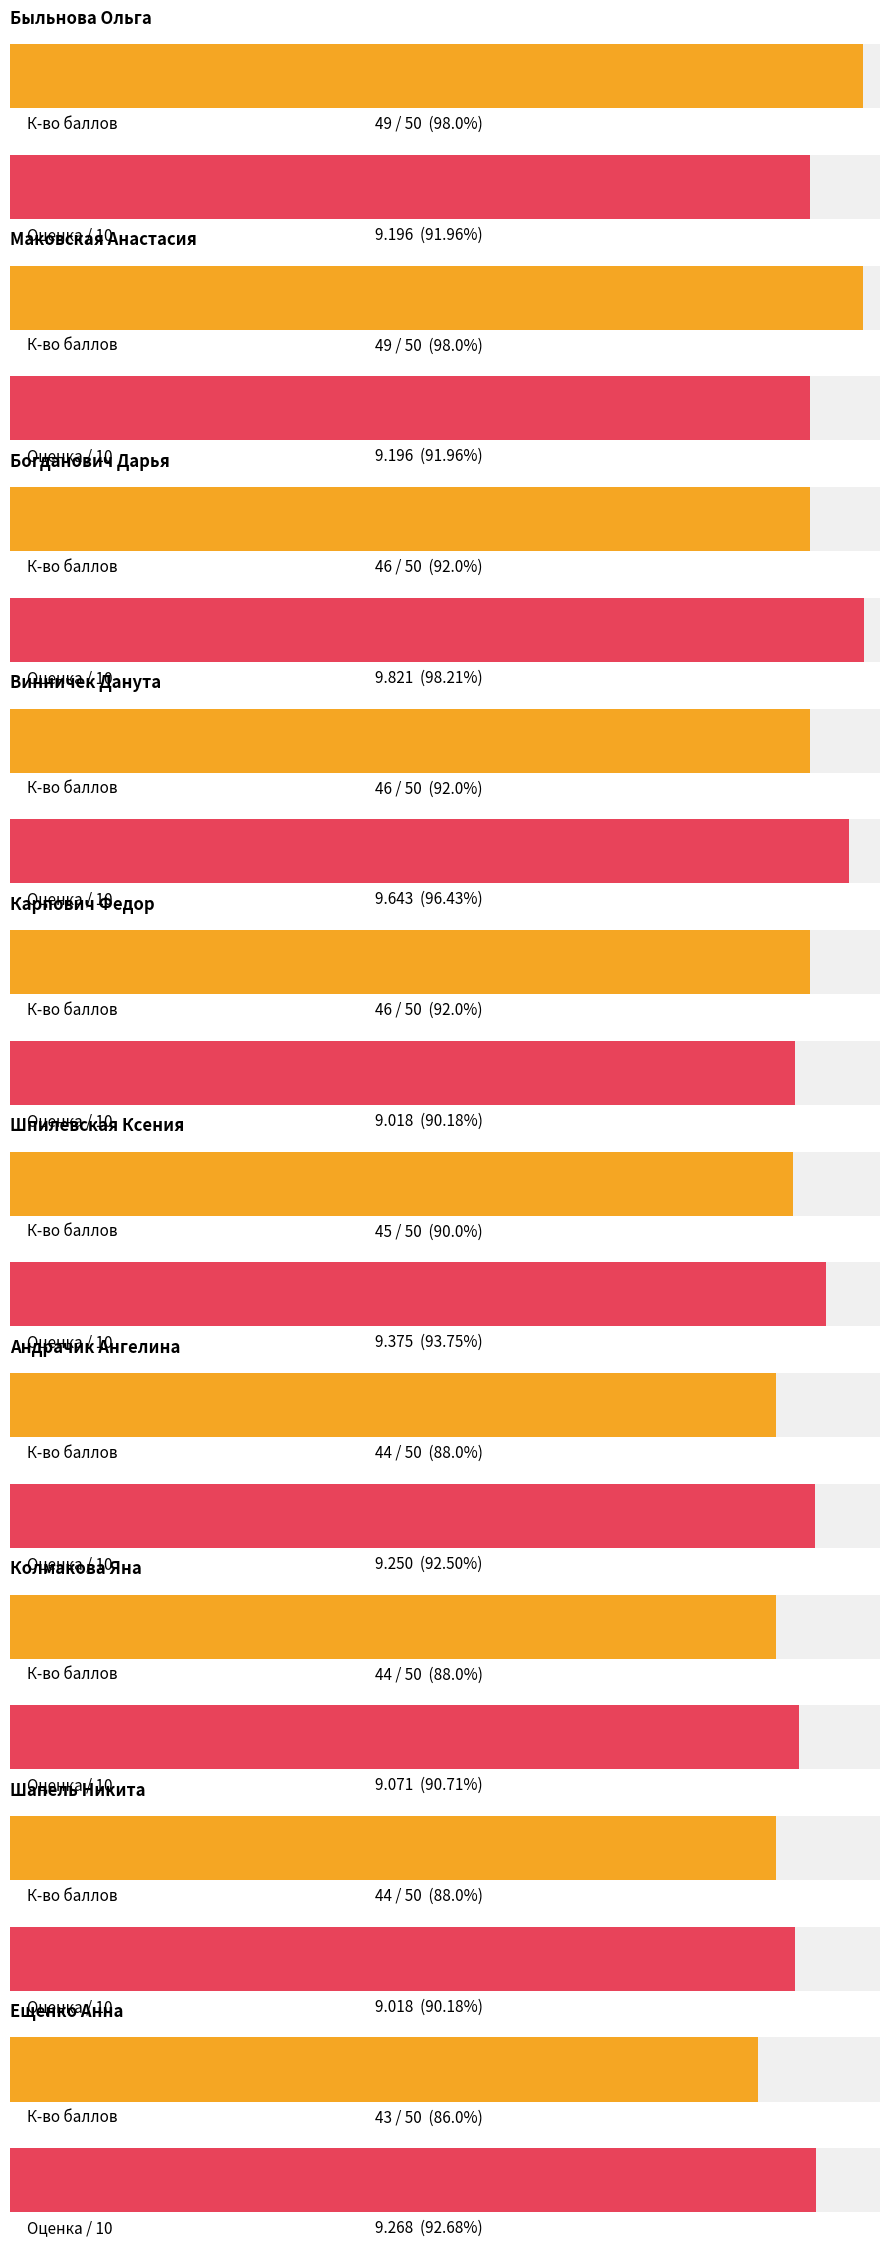

What is the value of the К-во баллов bar at the 1st from the left?

49.0